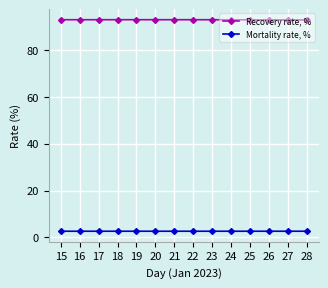

Is the value of Mortality rate, % at 17 greater than the value of Recovery rate, % at 15?

No